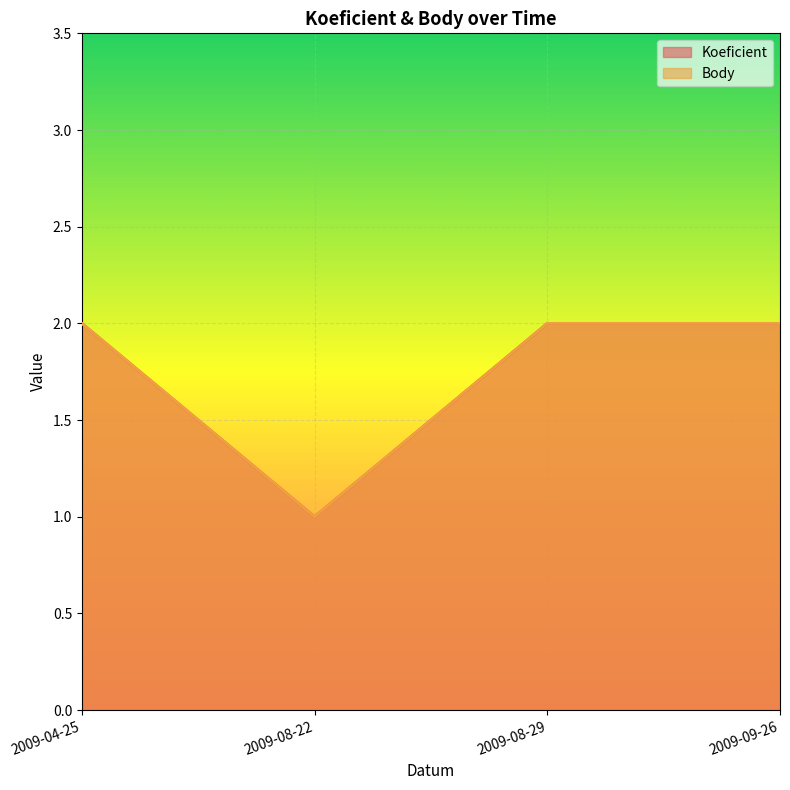

What is the highest value of the Body series?

2